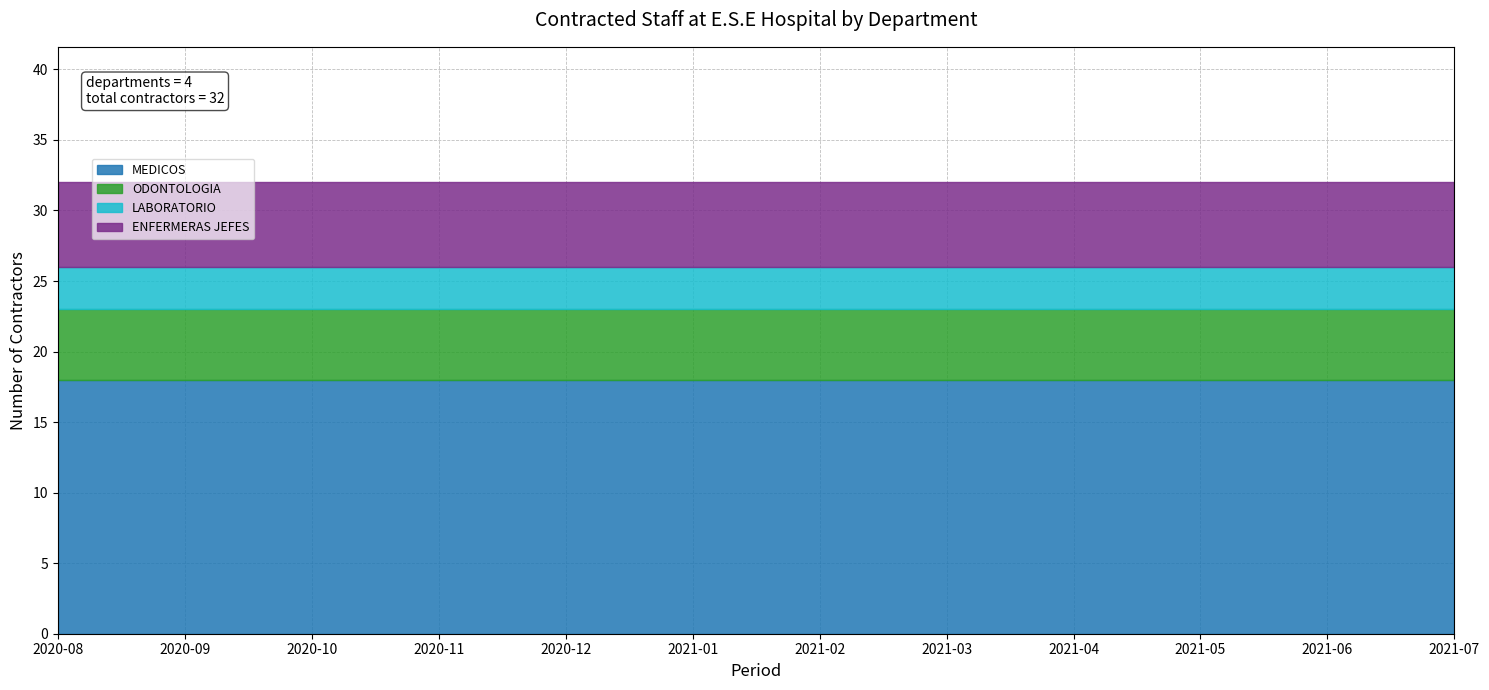

Reading right to left, what are all the values shown in this chart?

MEDICOS: 2021-07=18	2021-06=18	2021-05=18	2021-04=18	2021-03=18	2021-02=18	2021-01=18	2020-12=18	2020-11=18	2020-10=18	2020-09=18	2020-08=18
ODONTOLOGIA: 2021-07=5	2021-06=5	2021-05=5	2021-04=5	2021-03=5	2021-02=5	2021-01=5	2020-12=5	2020-11=5	2020-10=5	2020-09=5	2020-08=5
LABORATORIO: 2021-07=3	2021-06=3	2021-05=3	2021-04=3	2021-03=3	2021-02=3	2021-01=3	2020-12=3	2020-11=3	2020-10=3	2020-09=3	2020-08=3
ENFERMERAS JEFES: 2021-07=6	2021-06=6	2021-05=6	2021-04=6	2021-03=6	2021-02=6	2021-01=6	2020-12=6	2020-11=6	2020-10=6	2020-09=6	2020-08=6